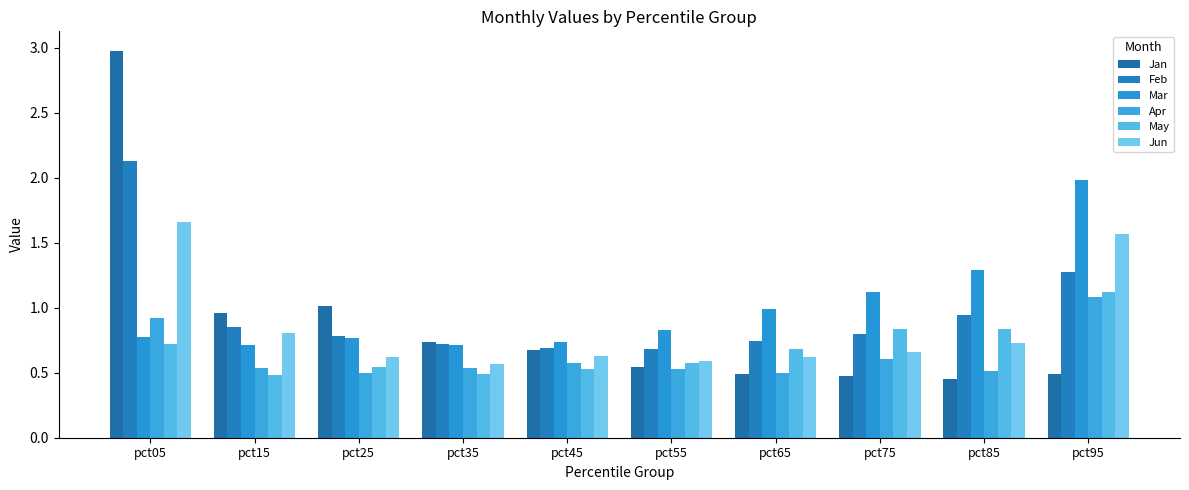

How many groups of bars are there?

10